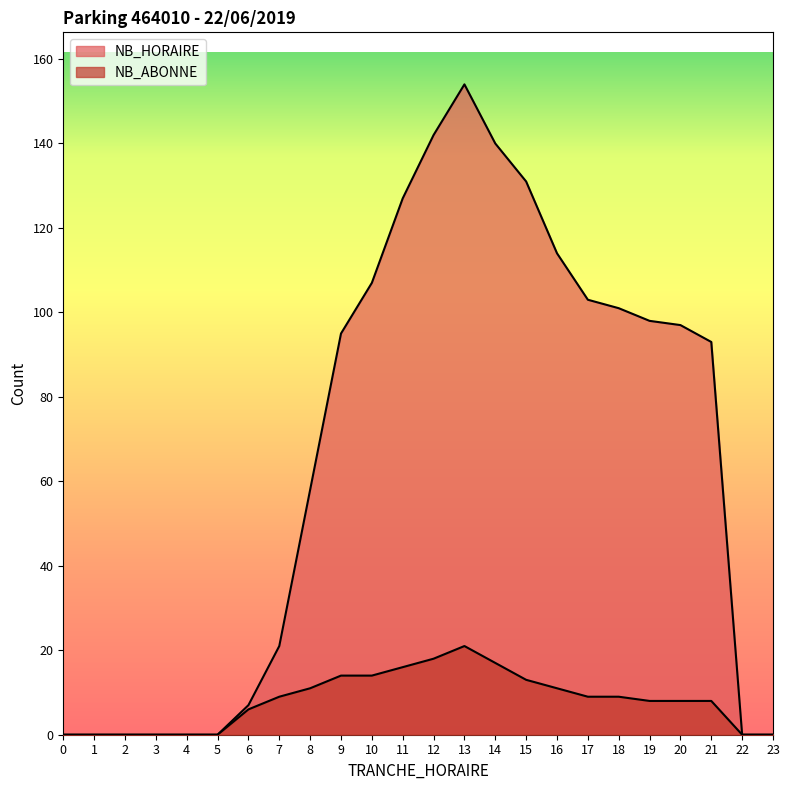

What is the value of the NB_HORAIRE point at the 16th from the left?

131